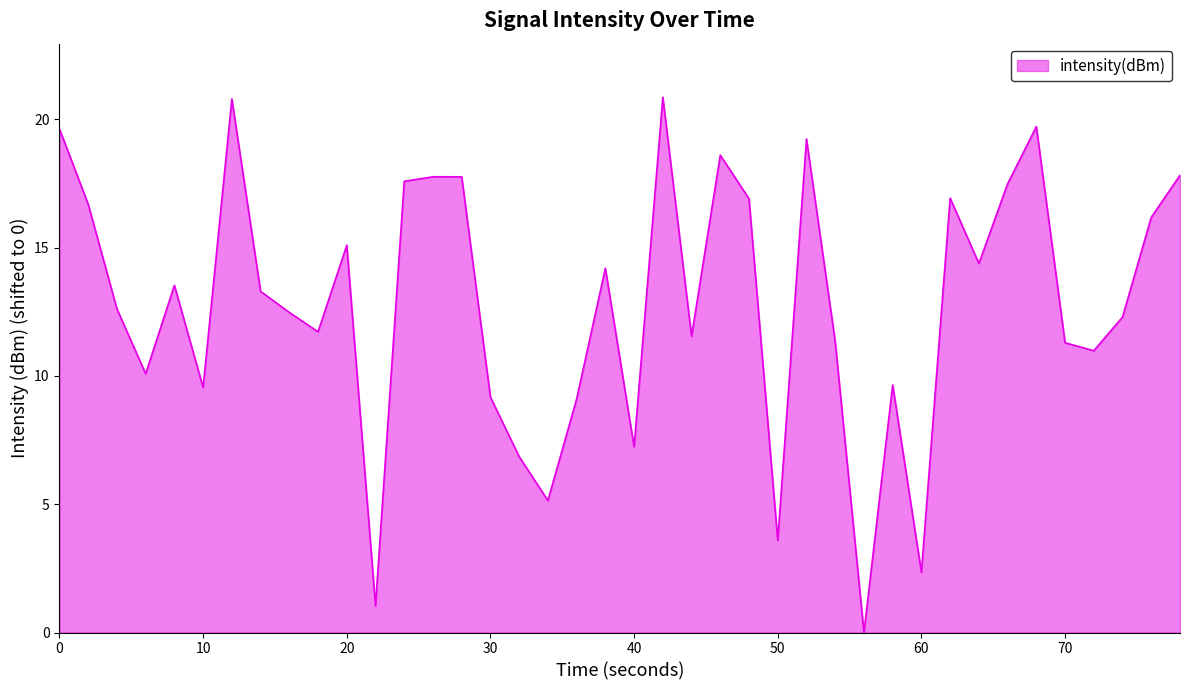

What is the maximum value shown in the chart?

20.9